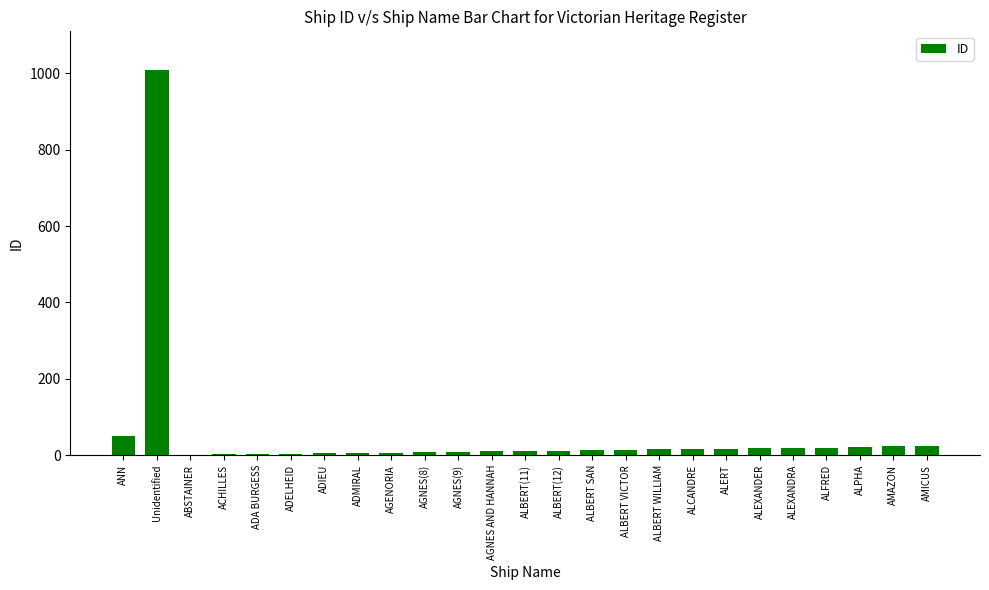

Where does the data first go above 13?

ANN